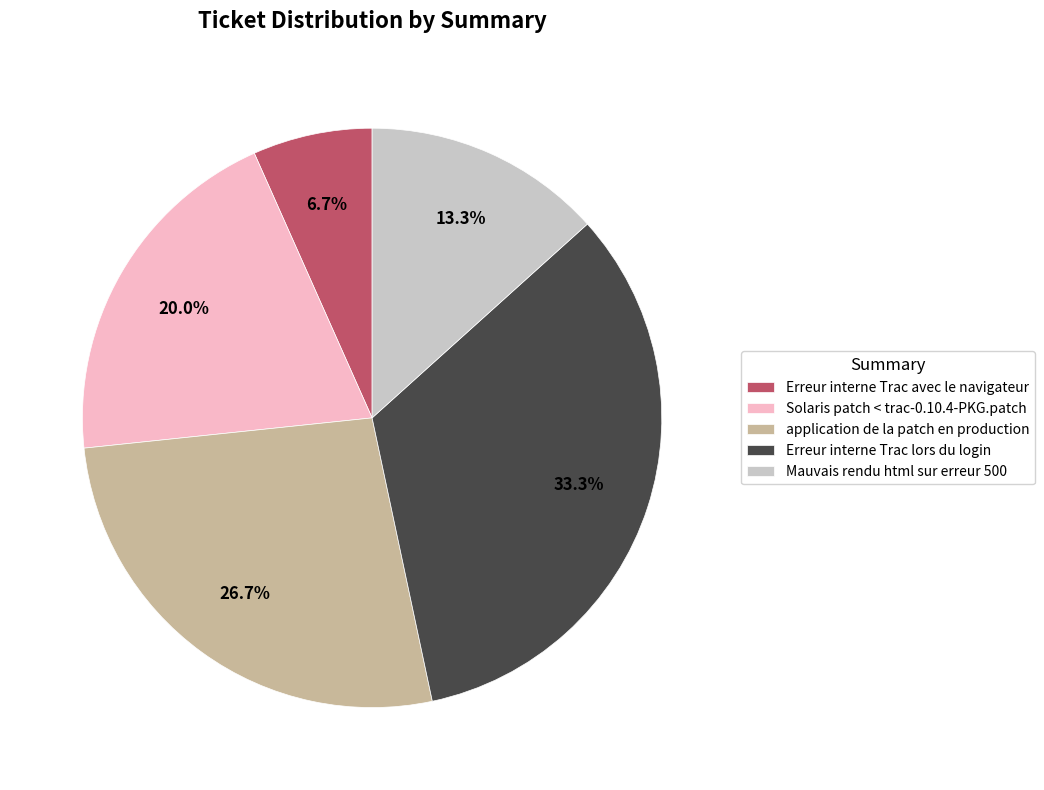

Between Mauvais rendu html sur erreur 500 and Erreur interne Trac lors du login, which is larger?

Erreur interne Trac lors du login